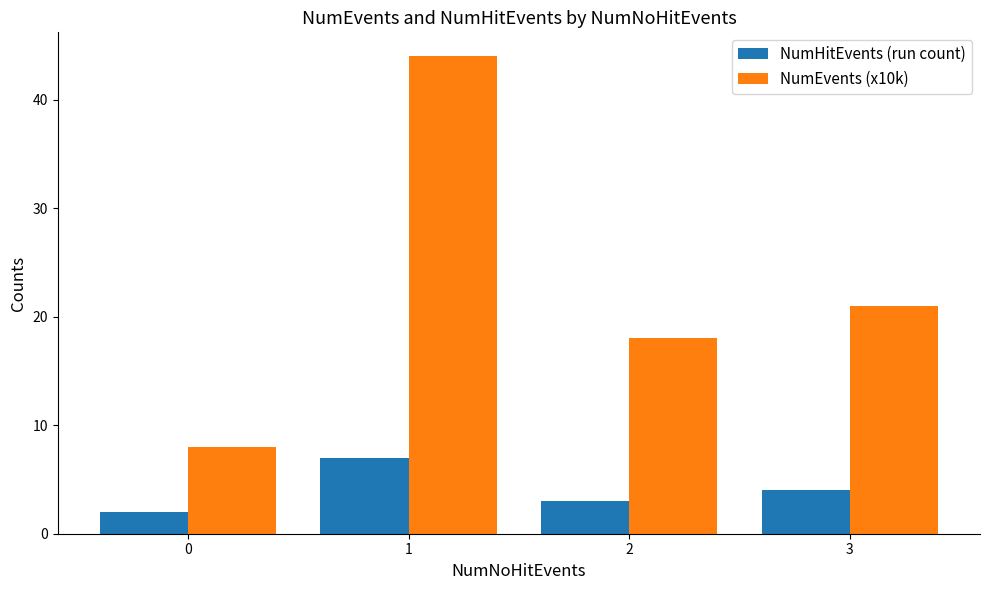

What is the total value across all series at 2?

21